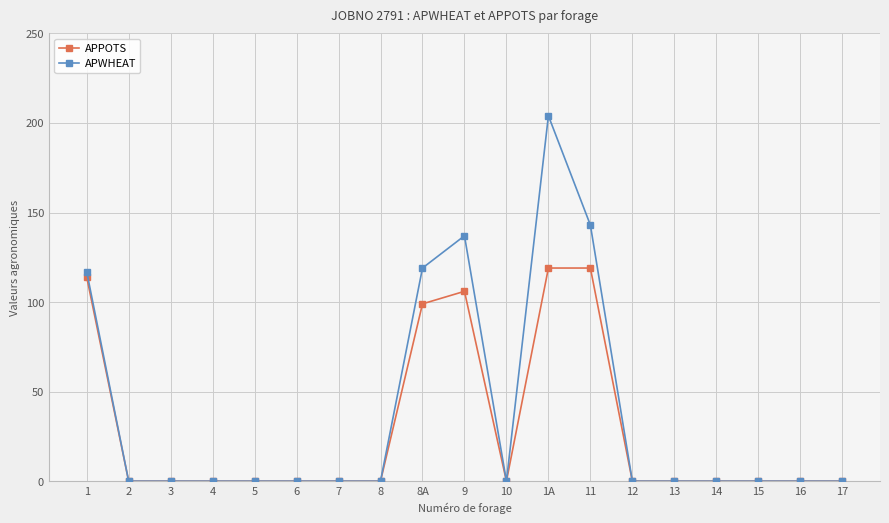

Which series has the widest spread of values?

APWHEAT